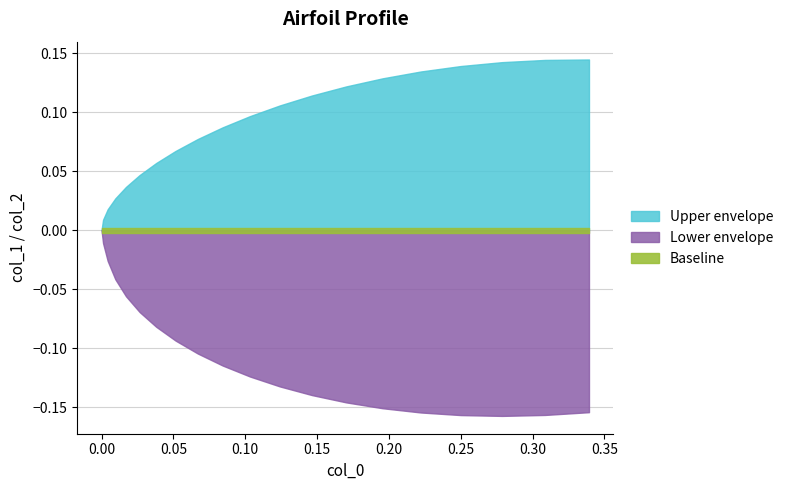

The value of Upper envelope at 0.10332 is 0.1. True or false?

True